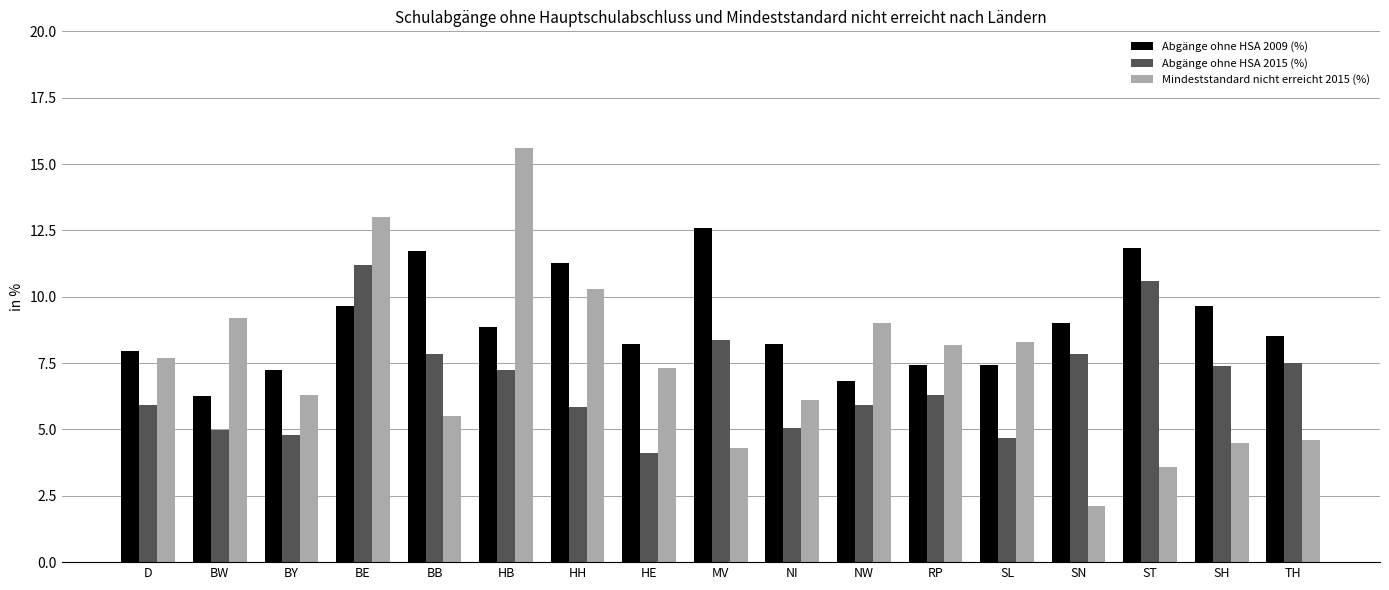

Count the number of categories in the chart.

17